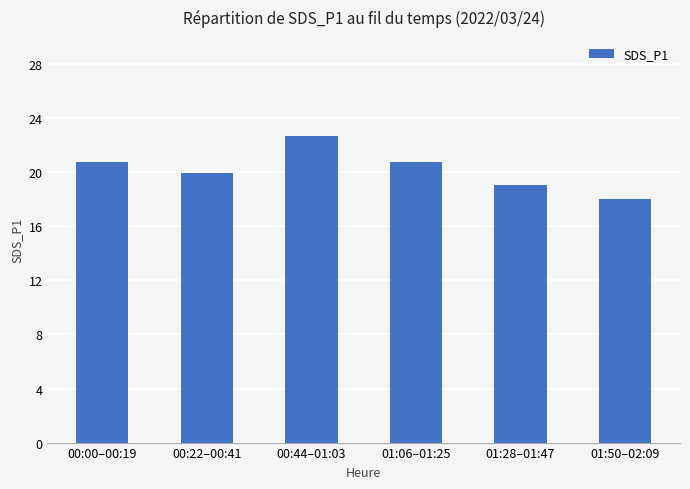

At which label does the data first exceed 20?

00:00–00:19